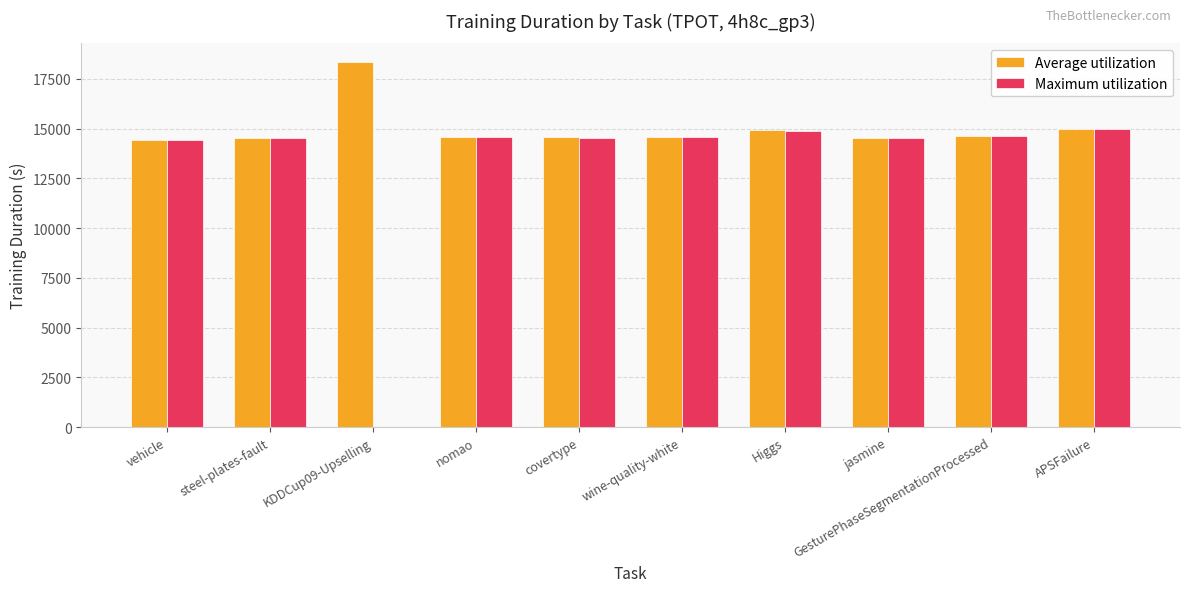

What is the total value across all series at APSFailure?

29925.9